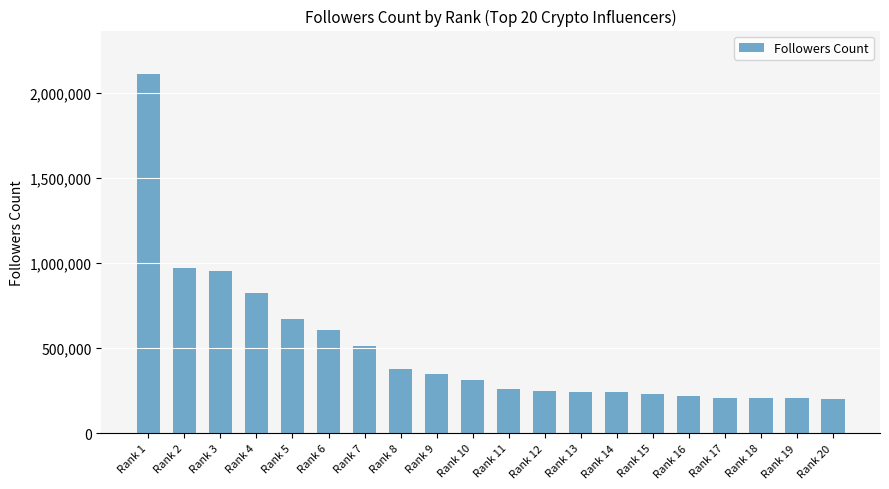

Which has a higher value, Rank 10 or Rank 17?

Rank 10